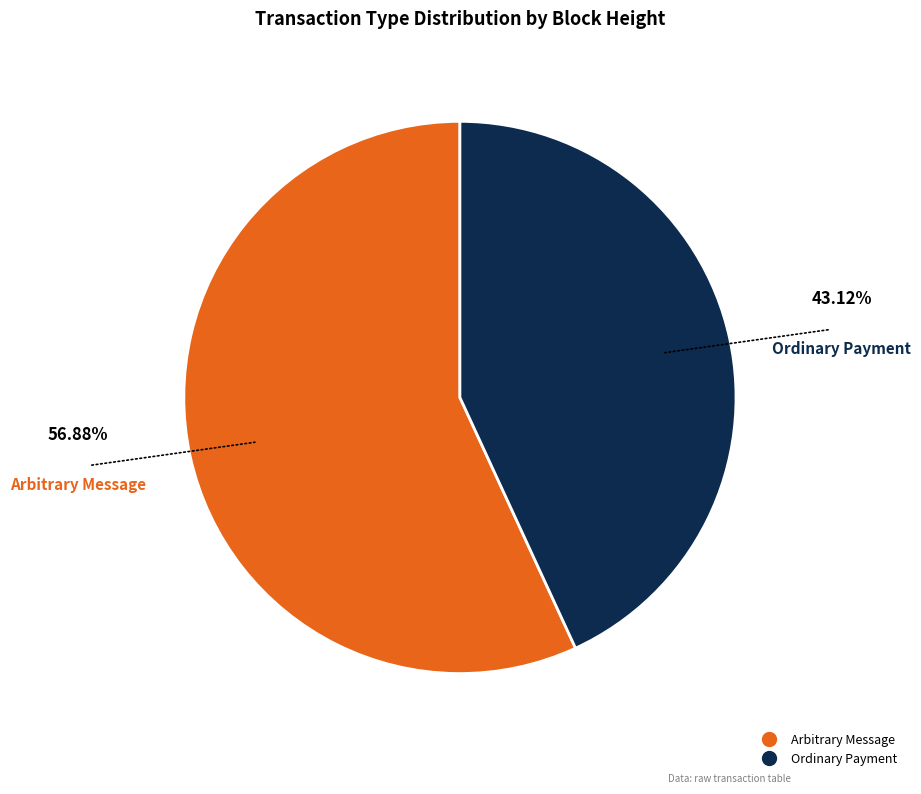

Does any single category account for the majority?

Yes